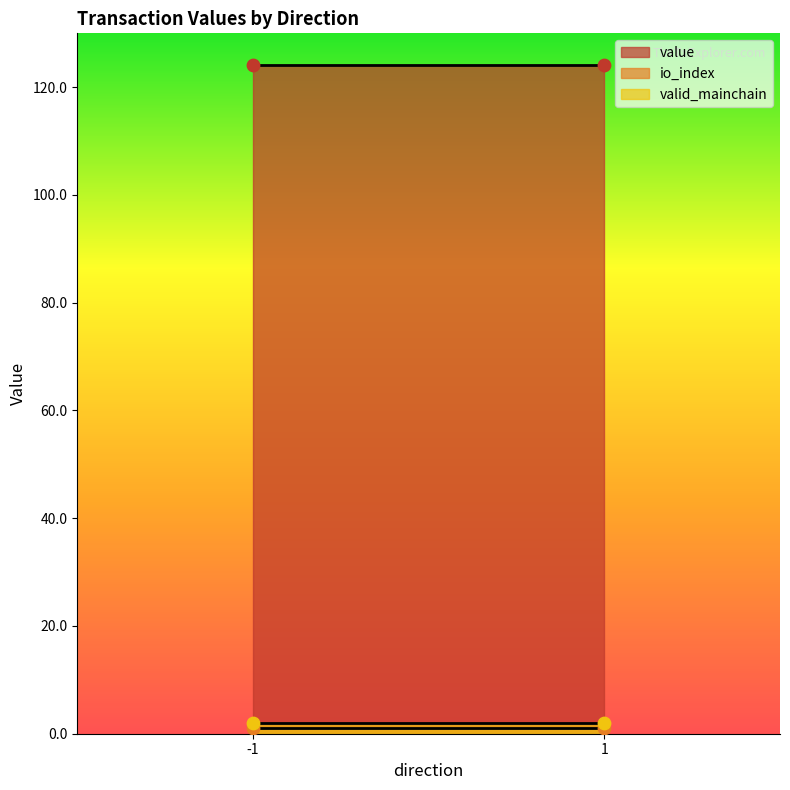

Is the value of valid_mainchain at -1 greater than the value of io_index at -1?

Yes